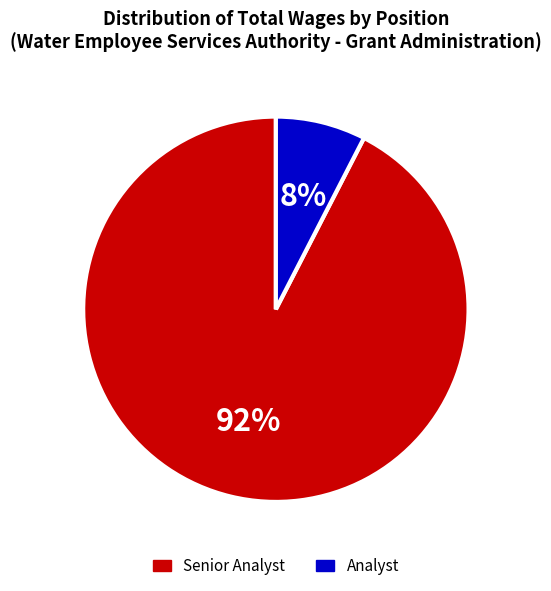

Does any single category account for the majority?

Yes